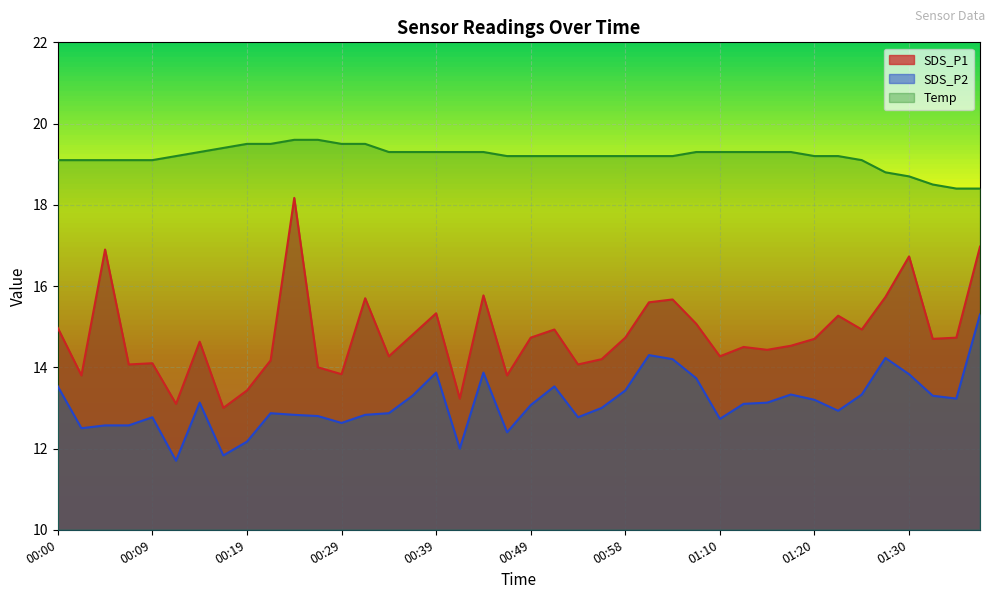

Reading right to left, transcribe all the data shown in this chart.

SDS_P1: 01:37=17.0	01:35=14.7	01:32=14.7	01:30=16.7	01:27=15.7	01:25=14.9	01:22=15.3	01:20=14.7	01:17=14.5	01:15=14.4	01:12=14.5	01:10=14.3	01:07=15.1	01:04=15.7	01:01=15.6	00:58=14.7	00:56=14.2	00:54=14.1	00:51=14.9	00:49=14.7	00:46=13.8	00:44=15.8	00:41=13.2	00:39=15.3	00:36=14.8	00:34=14.3	00:32=15.7	00:29=13.8	00:27=14.0	00:24=18.2	00:22=14.2	00:19=13.4	00:17=13.0	00:14=14.6	00:12=13.1	00:09=14.1	00:07=14.1	00:05=16.9	00:02=13.8	00:00=15.0
SDS_P2: 01:37=15.3	01:35=13.2	01:32=13.3	01:30=13.8	01:27=14.2	01:25=13.3	01:22=12.9	01:20=13.2	01:17=13.3	01:15=13.1	01:12=13.1	01:10=12.7	01:07=13.7	01:04=14.2	01:01=14.3	00:58=13.4	00:56=13.0	00:54=12.8	00:51=13.5	00:49=13.1	00:46=12.4	00:44=13.9	00:41=12.0	00:39=13.9	00:36=13.3	00:34=12.9	00:32=12.8	00:29=12.6	00:27=12.8	00:24=12.8	00:22=12.9	00:19=12.2	00:17=11.8	00:14=13.1	00:12=11.7	00:09=12.8	00:07=12.6	00:05=12.6	00:02=12.5	00:00=13.5
Temp: 01:37=18.4	01:35=18.4	01:32=18.5	01:30=18.7	01:27=18.8	01:25=19.1	01:22=19.2	01:20=19.2	01:17=19.3	01:15=19.3	01:12=19.3	01:10=19.3	01:07=19.3	01:04=19.2	01:01=19.2	00:58=19.2	00:56=19.2	00:54=19.2	00:51=19.2	00:49=19.2	00:46=19.2	00:44=19.3	00:41=19.3	00:39=19.3	00:36=19.3	00:34=19.3	00:32=19.5	00:29=19.5	00:27=19.6	00:24=19.6	00:22=19.5	00:19=19.5	00:17=19.4	00:14=19.3	00:12=19.2	00:09=19.1	00:07=19.1	00:05=19.1	00:02=19.1	00:00=19.1